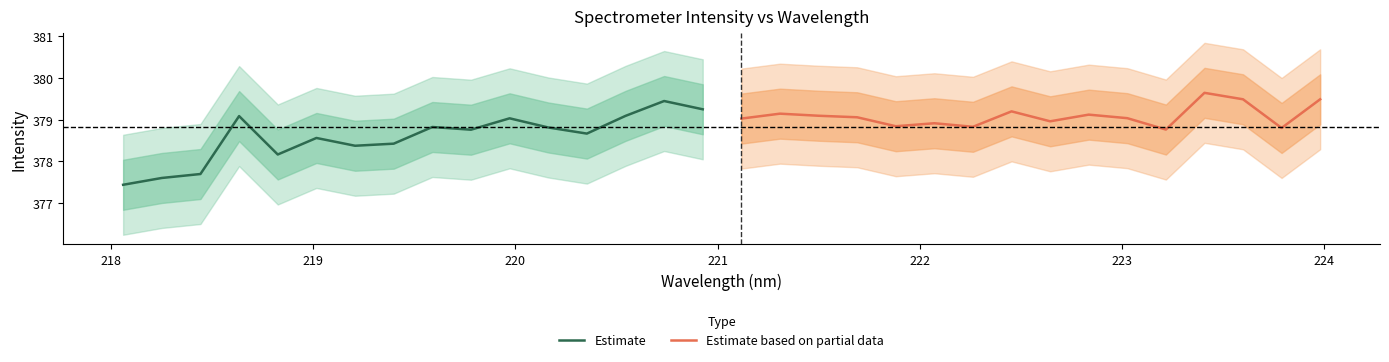

What is the minimum value for Estimate?

377.4